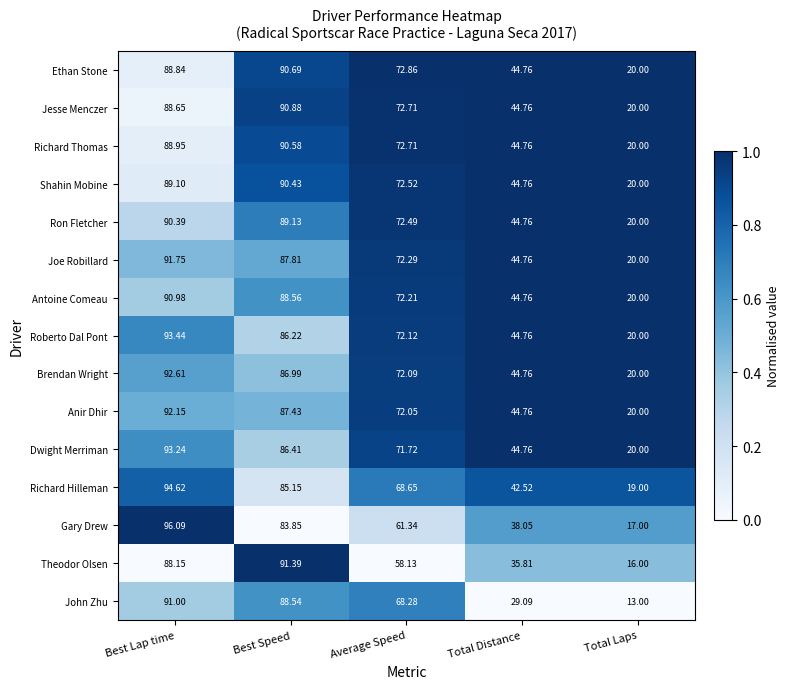

List the series in order of their peak value, lowest first.

Ron Fletcher, Shahin Mobine, Richard Thomas, Ethan Stone, Jesse Menczer, Antoine Comeau, John Zhu, Theodor Olsen, Joe Robillard, Anir Dhir, Brendan Wright, Dwight Merriman, Roberto Dal Pont, Richard Hilleman, Gary Drew